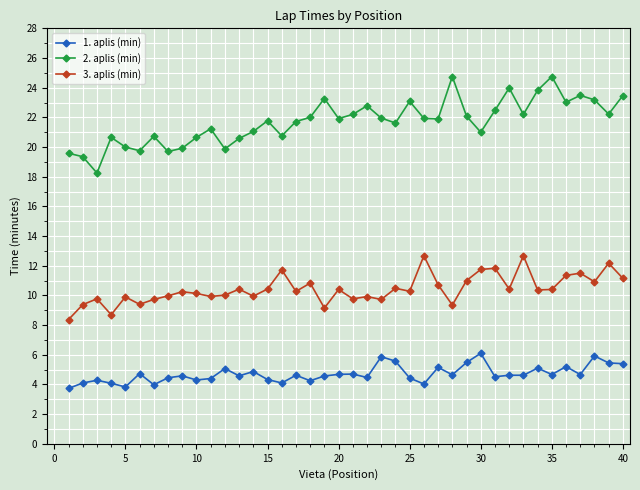

What is the difference between the second highest and second lowest values in the 1. aplis (min) series?

2.1